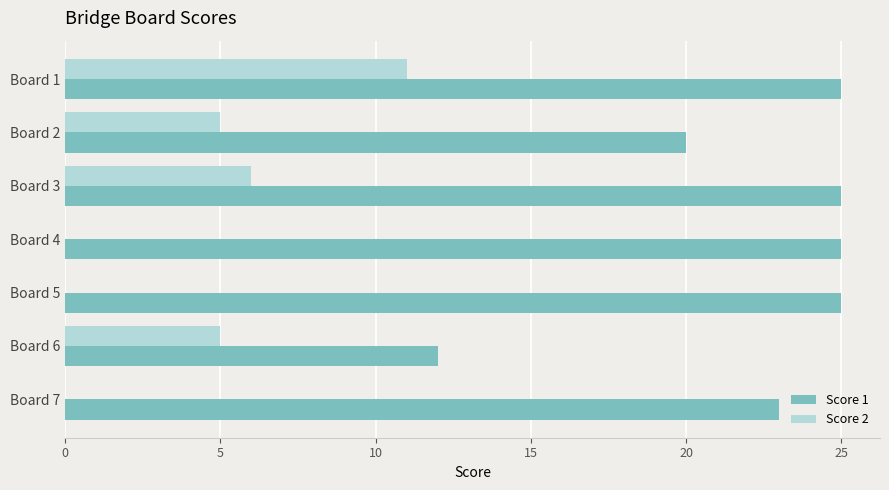

The Score 2 series shows 0 at Board 7. True or false?

True